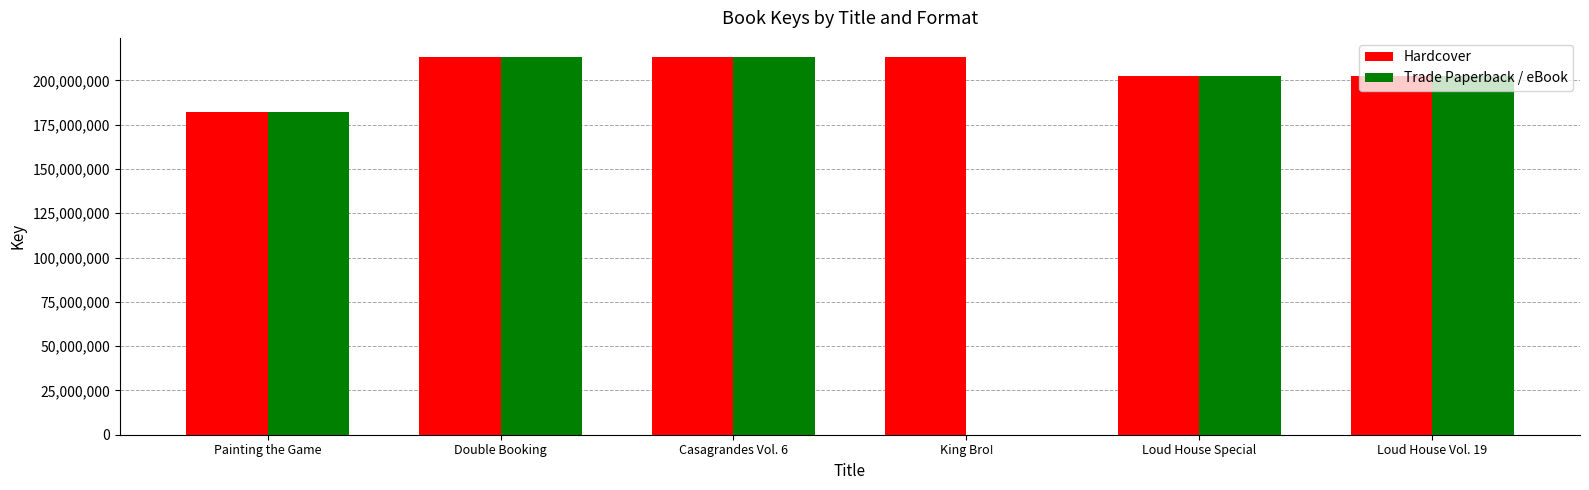

What is the sum of the Trade Paperback / eBook values at Painting the Game and King Bro!?

181942885